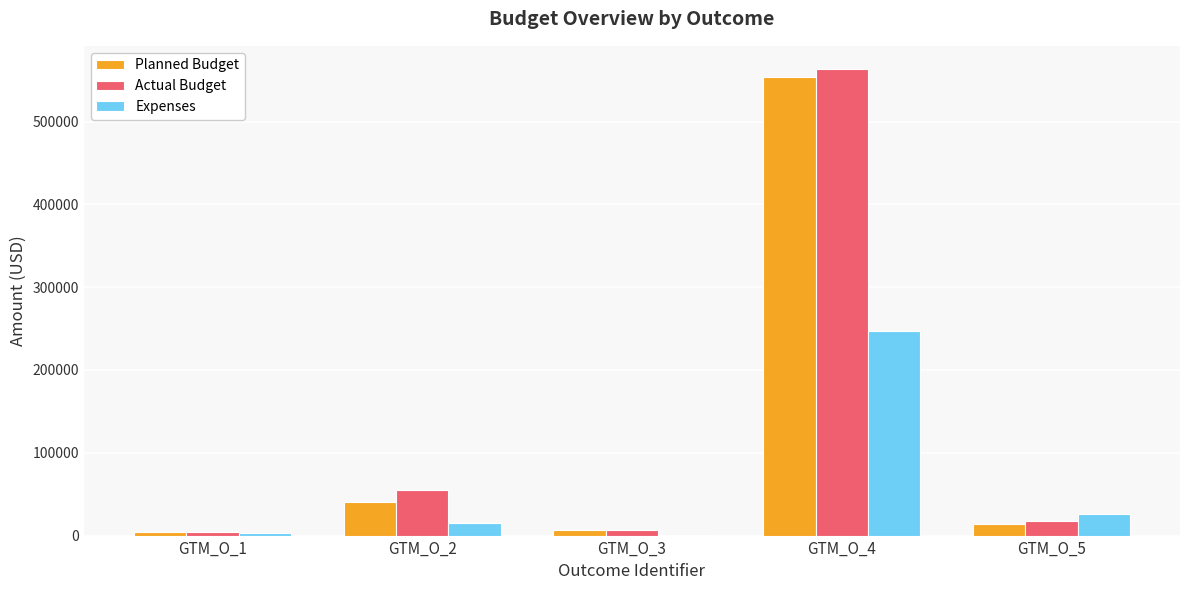

Reading left to right, extract all data points from this chart.

Planned Budget: 4300.0	40497.0	7000.0	554094.0	13703.0
Actual Budget: 4300.0	55500.0	7000.0	563248.5	17700.0
Expenses: 2752.9	15773.0	172.5	247417.6	26342.0